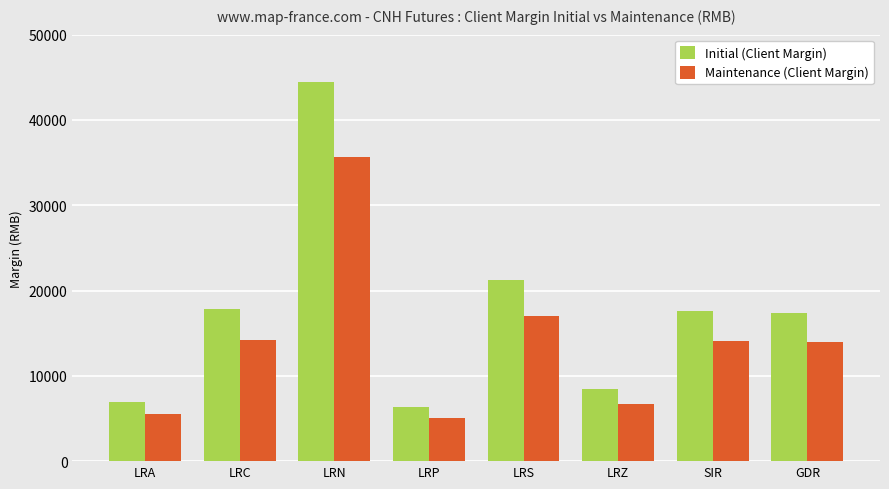

What are all the series names shown in the legend?

Initial (Client Margin), Maintenance (Client Margin)